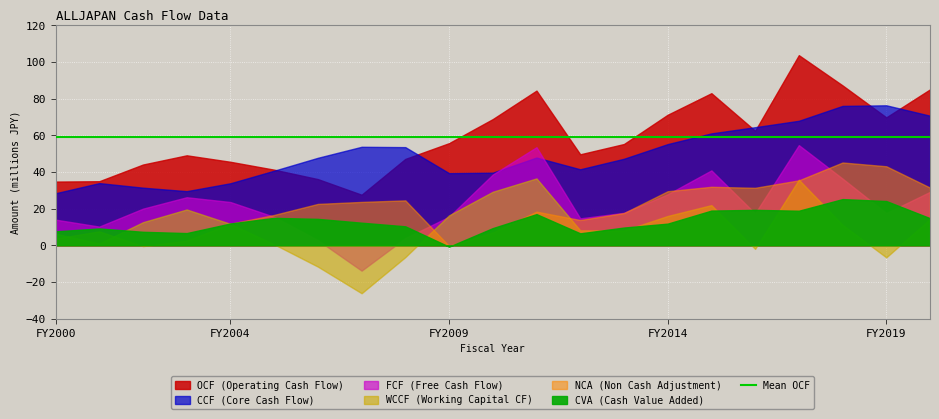

Is it true that CVA equals 4107402.6 at 201703?

False